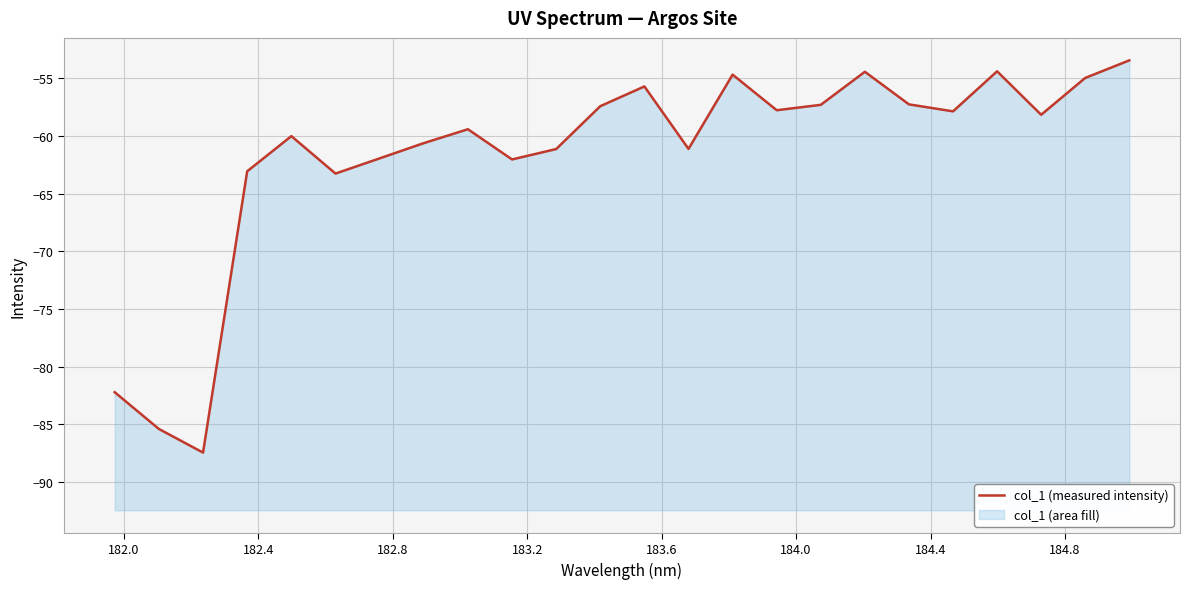

The value at 19 is -31.5. True or false?

False